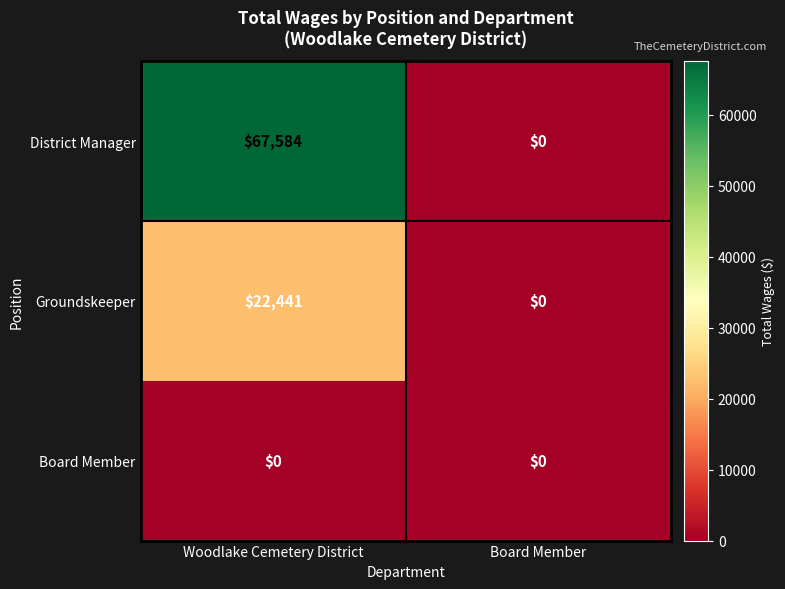

Count the number of categories in the chart.

2